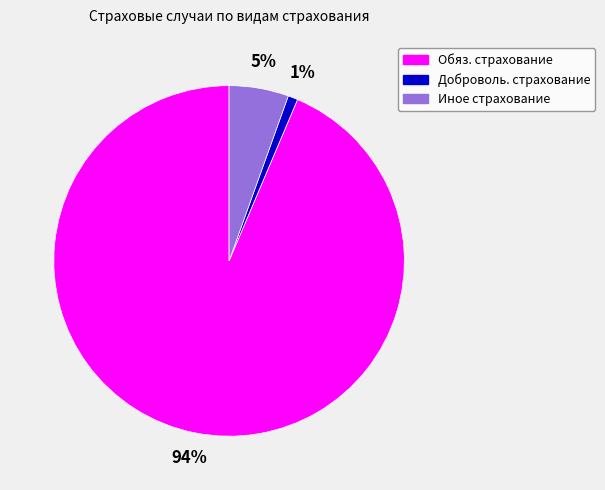

To the nearest percent, what is the average slice percentage?

33%